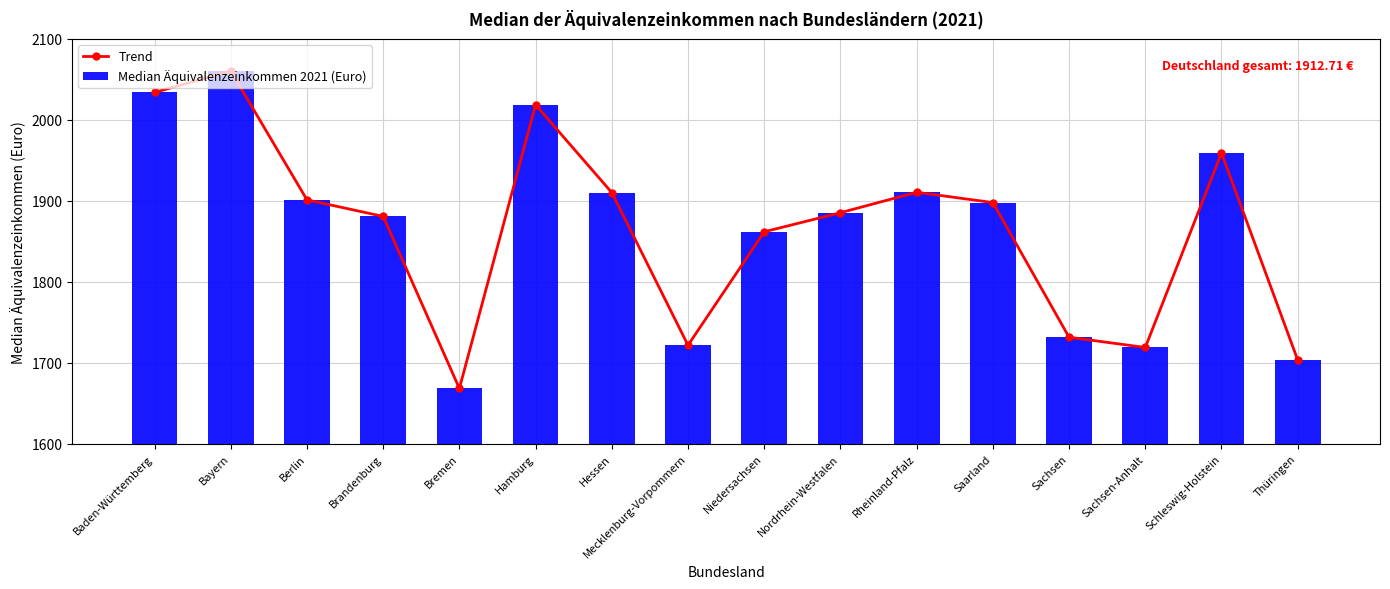

At which category is the sum across all series the highest?

Bayern